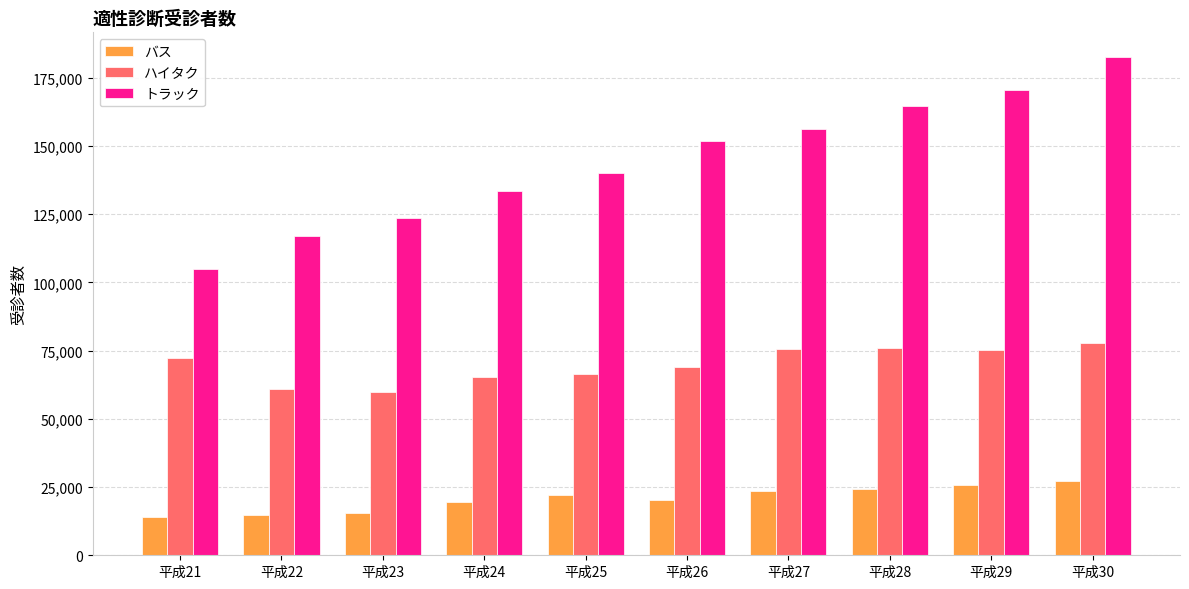

Is the value of ハイタク at 平成28 greater than the value of バス at 平成29?

Yes